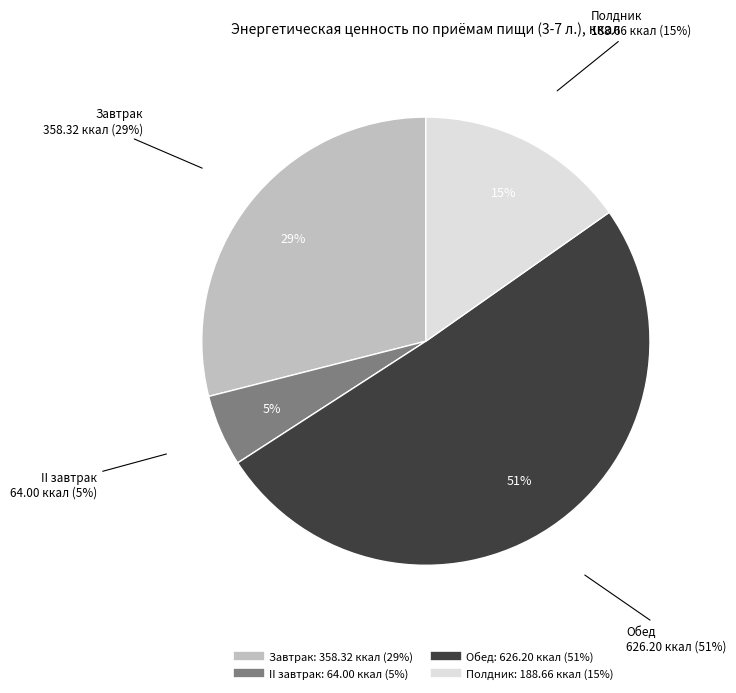

Count the number of slices in the pie.

4